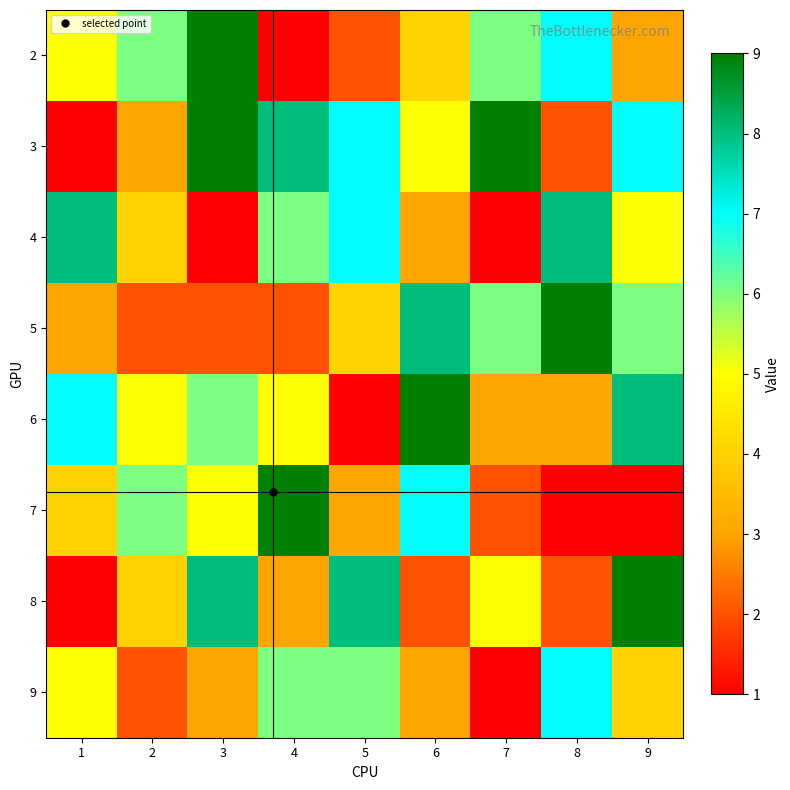

Reading left to right, extract all data points from this chart.

2: 1=5	2=6	3=9	4=1	5=2	6=4	7=6	8=7	9=3
3: 1=1	2=3	3=9	4=8	5=7	6=5	7=9	8=2	9=7
4: 1=8	2=4	3=1	4=6	5=7	6=3	7=1	8=8	9=5
5: 1=3	2=2	3=2	4=2	5=4	6=8	7=6	8=9	9=6
6: 1=7	2=5	3=6	4=5	5=1	6=9	7=3	8=3	9=8
7: 1=4	2=6	3=5	4=9	5=3	6=7	7=2	8=1	9=1
8: 1=1	2=4	3=8	4=3	5=8	6=2	7=5	8=2	9=9
9: 1=5	2=2	3=3	4=6	5=6	6=3	7=1	8=7	9=4